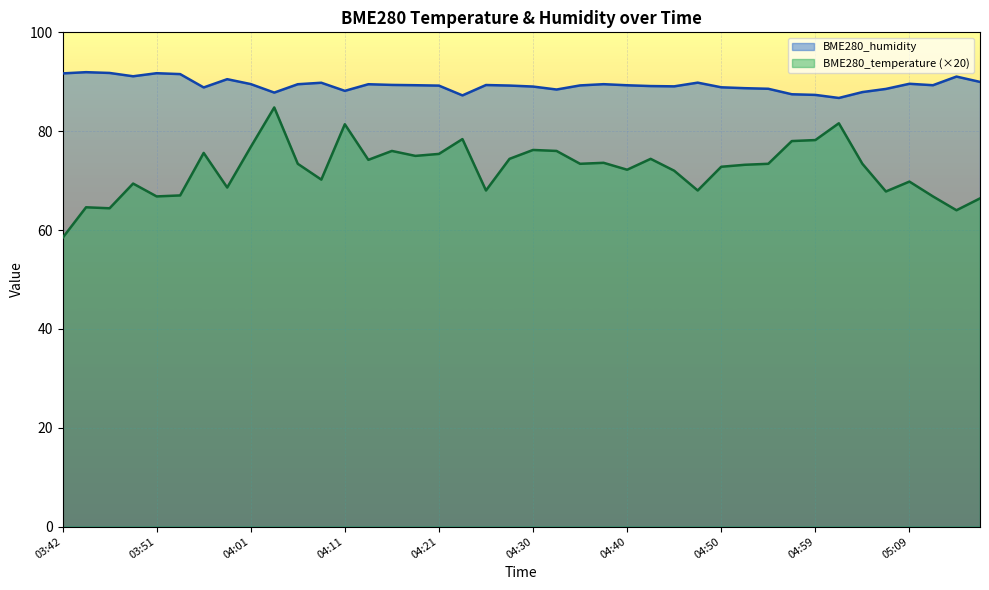

At how many categories does at least one series exceed 90?

8